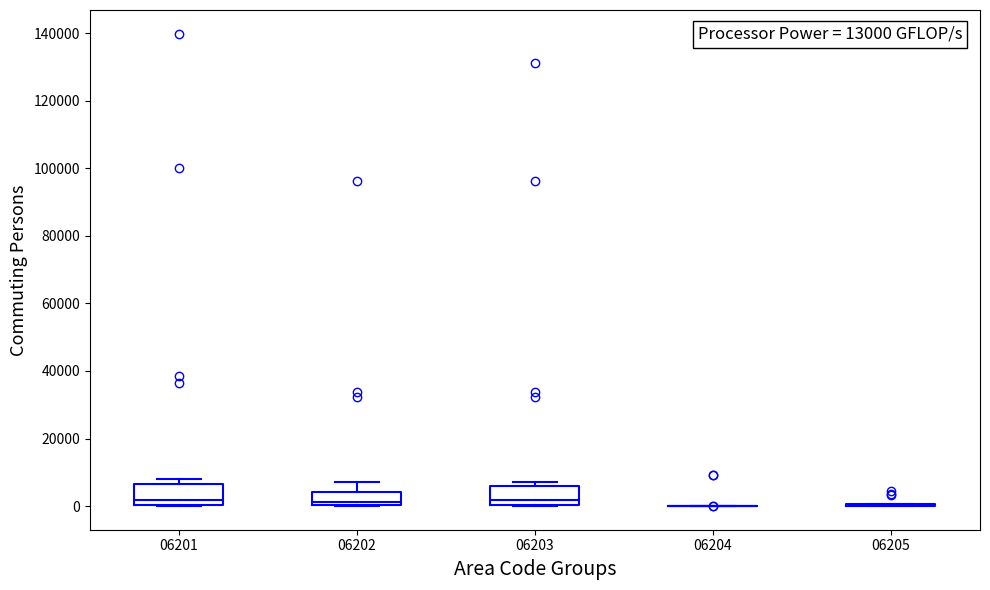

Reading left to right, read every box against the y-axis: the position of its median line, the range the box covers, and the ends of its whiskers. The values are not printed on the chart, so give them approximately, as read against the axis.

06201: median 2000, box 0 to 6000, whiskers 0 to 8000
06202: median 2000, box 0 to 4000, whiskers 0 to 8000
06203: median 2000, box 0 to 6000, whiskers 0 to 8000
06204: box collapsed to a line at 0, whiskers 0 to 0
06205: box collapsed to a line at 0, whiskers 0 to 0